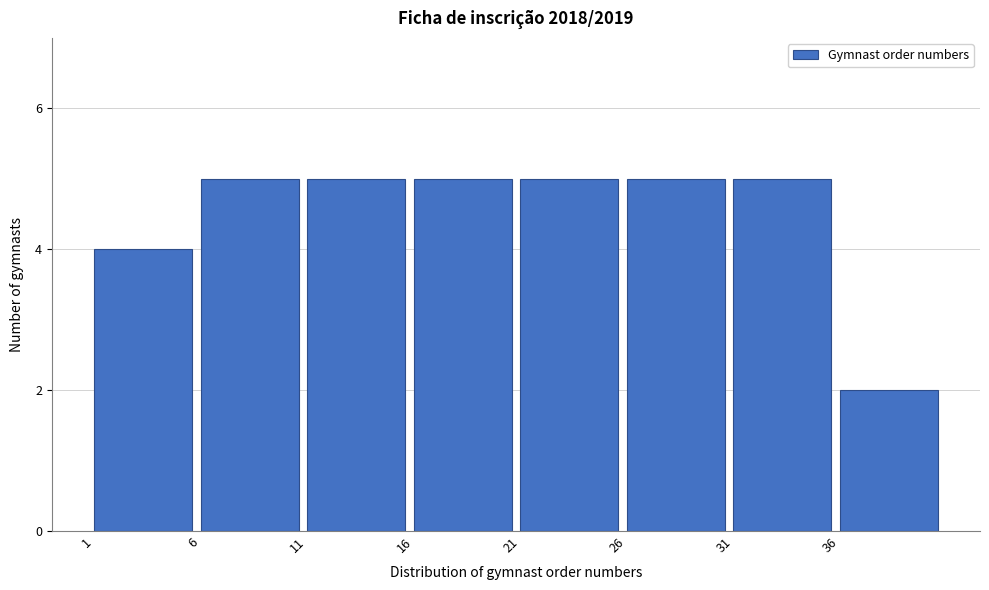

Reading left to right, what are all the values shown in this chart?

1=4	6=5	11=5	16=5	21=5	26=5	31=5	36=2